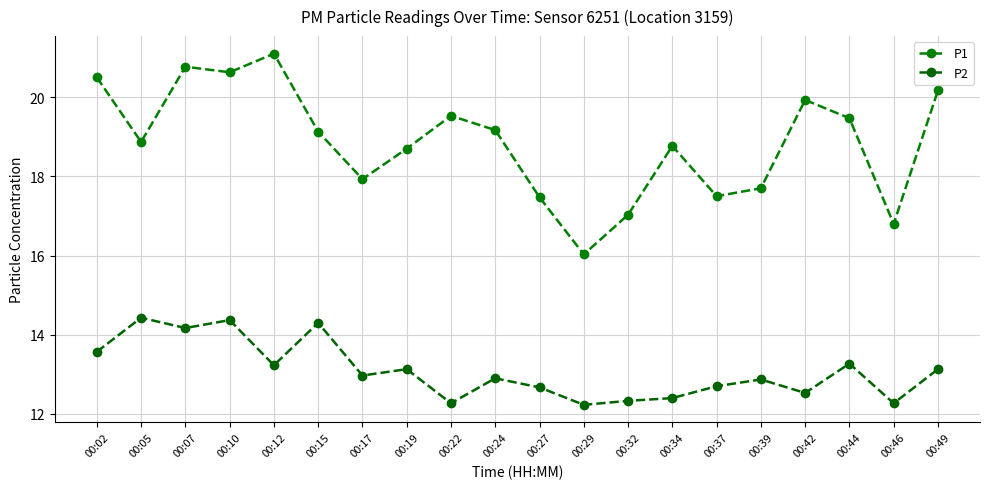

True or false: P2 and P1 cross at least once.

False